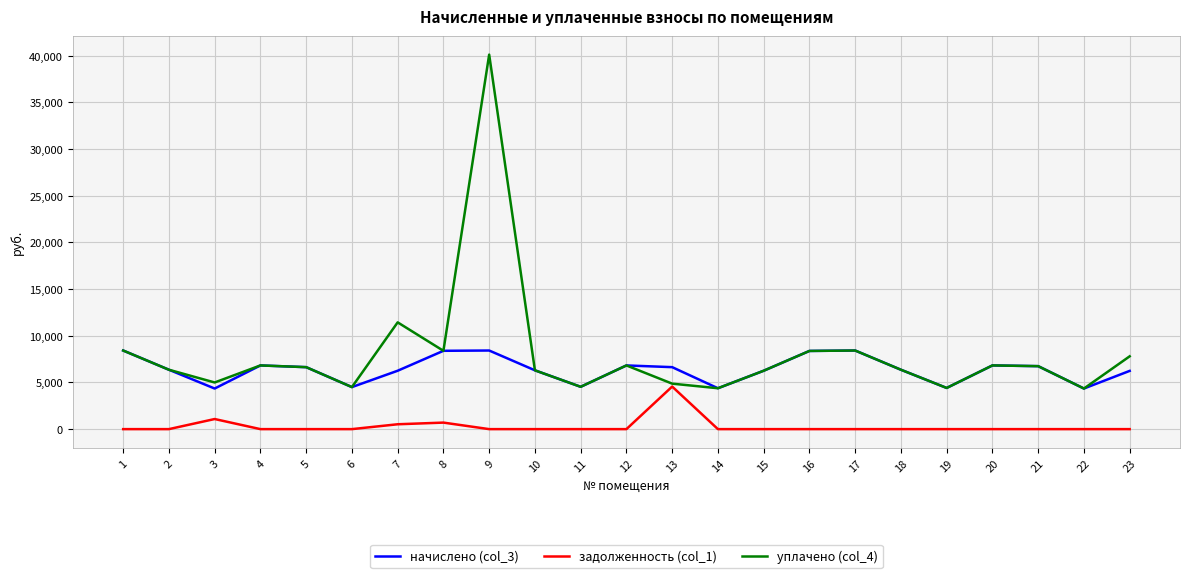

How many lines are shown in the chart?

3